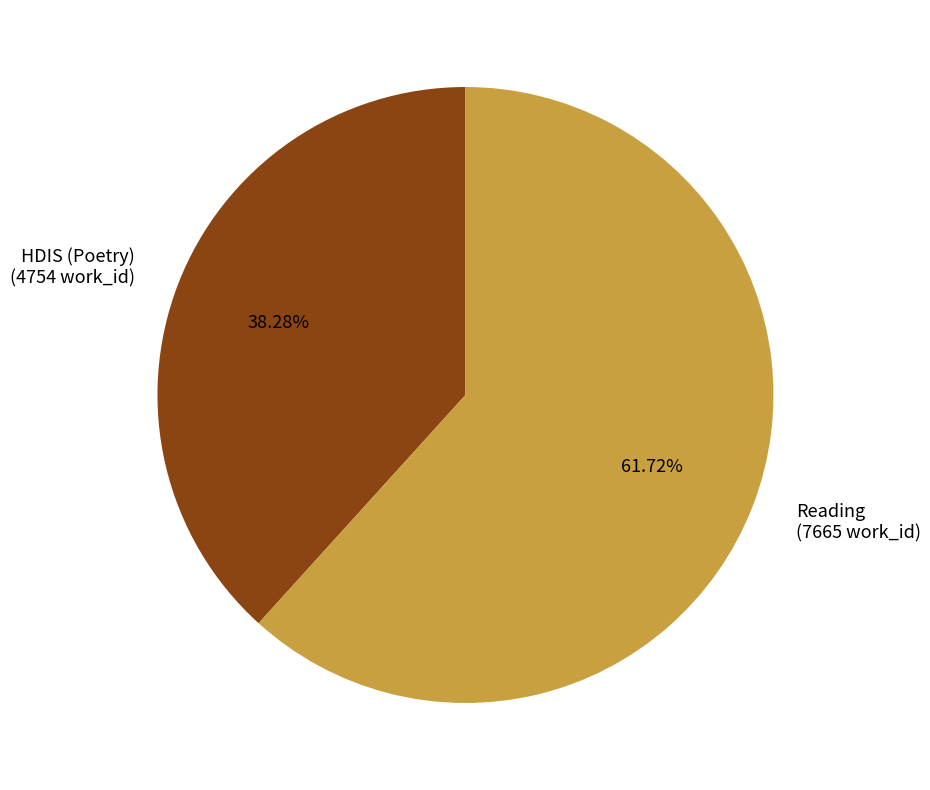

Which has a higher value, Reading or HDIS (Poetry)?

Reading